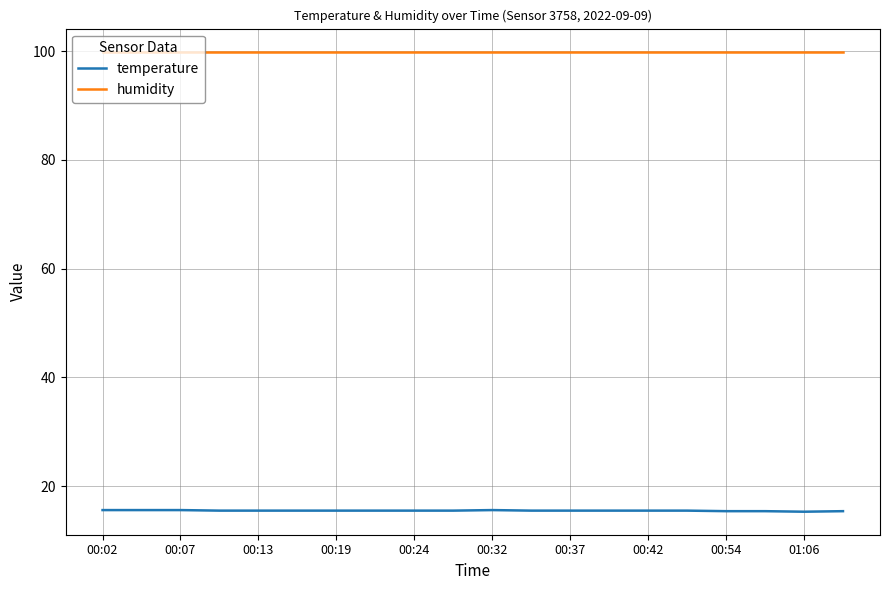

Which series has the largest total across all categories?

humidity